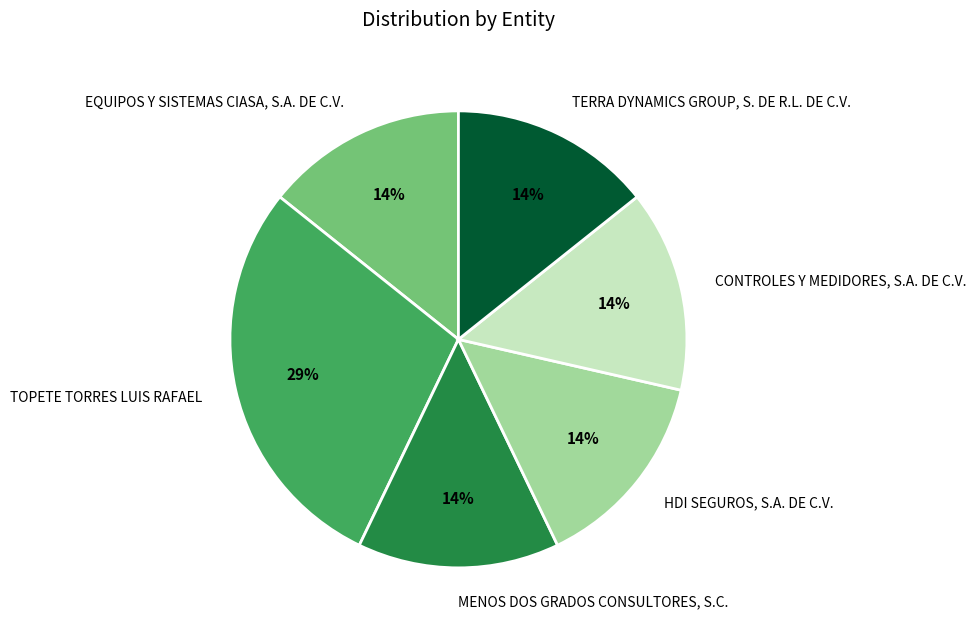

To the nearest percent, what portion does MENOS DOS GRADOS CONSULTORES, S.C. represent?

14%